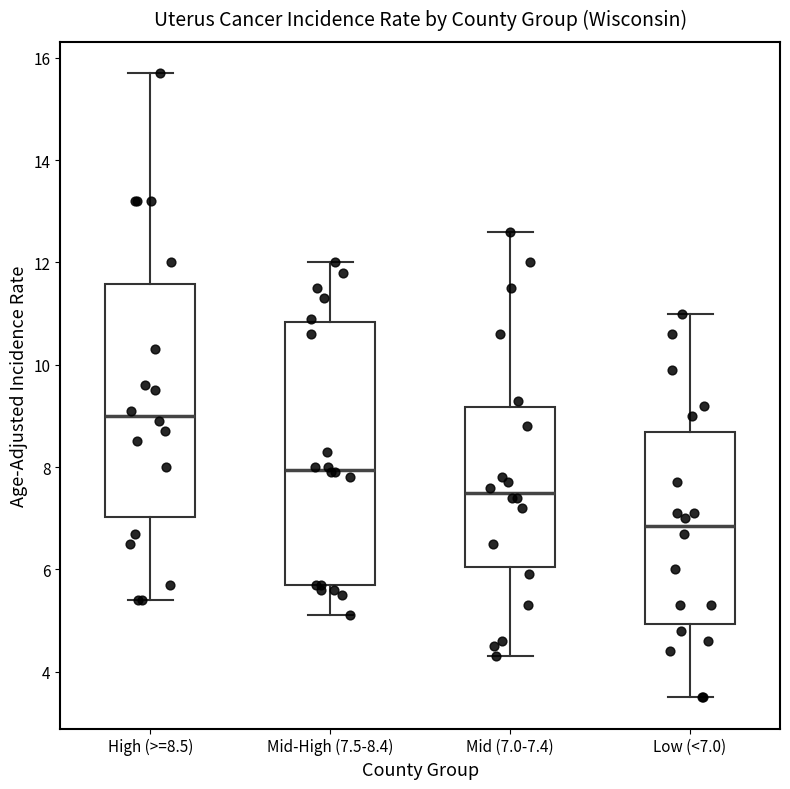

Reading left to right, transcribe this box plot: for each box, give where its median line is, the range the box spans, and where its two whiskers end, as read against the y-axis. The values are not printed on the chart, so give them approximately, as read against the axis.

High (>=8.5): median 9.0, box 7.0 to 11.6, whiskers 5.4 to 15.8
Mid-High (7.5-8.4): median 8.0, box 5.8 to 10.8, whiskers 5.2 to 12.0
Mid (7.0-7.4): median 7.6, box 6.0 to 9.2, whiskers 4.4 to 12.6
Low (<7.0): median 6.8, box 5.0 to 8.6, whiskers 3.6 to 11.0